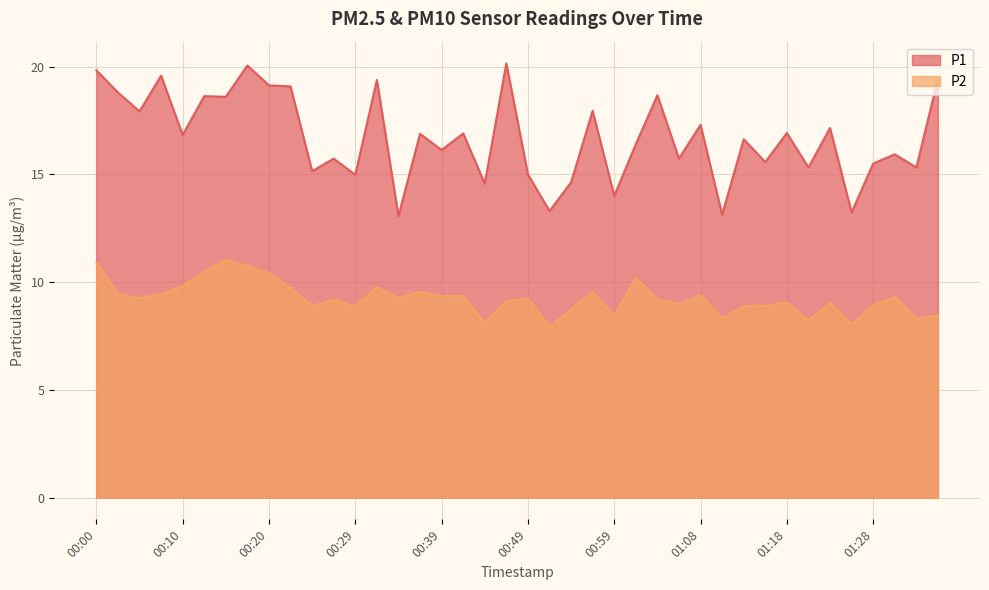

Count the number of categories in the chart.

40